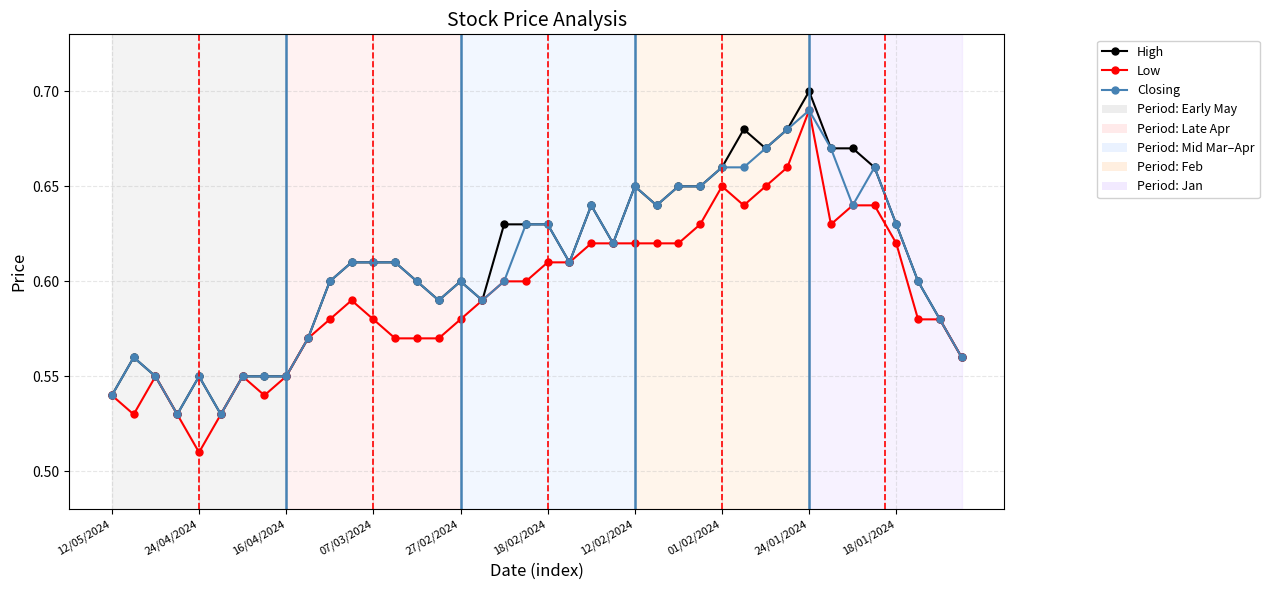

How many Low values are between 0 and 1?

40